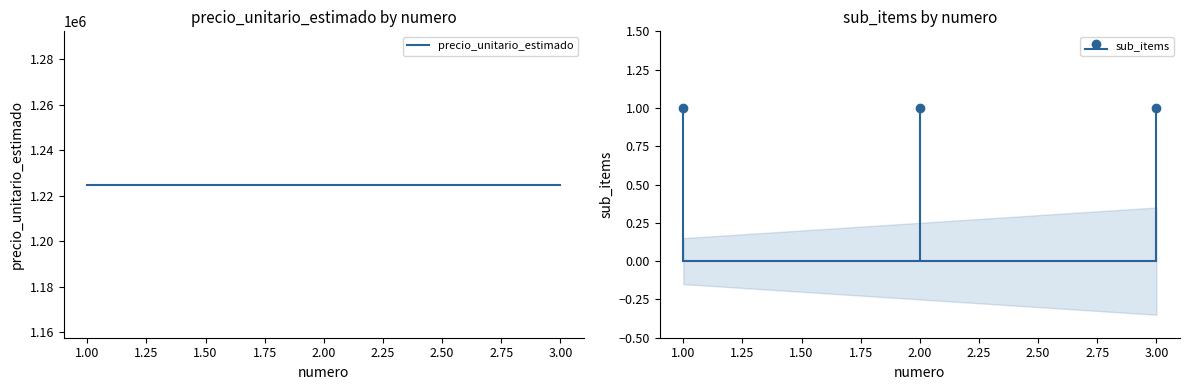

Rank the series by their maximum value, from highest to lowest.

precio_unitario_estimado, sub_items